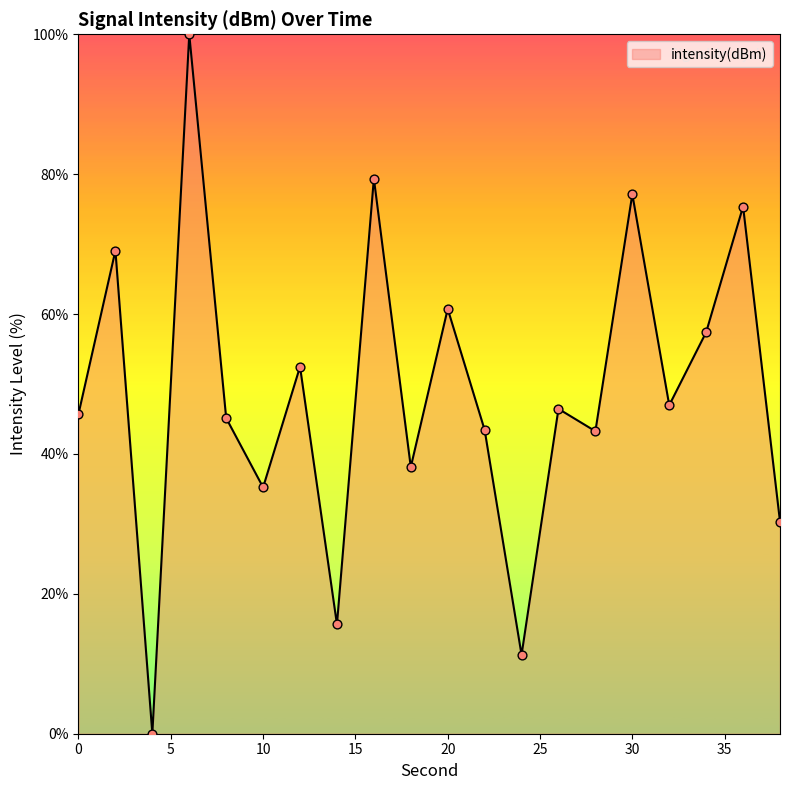

What is the greatest value displayed?

100.0